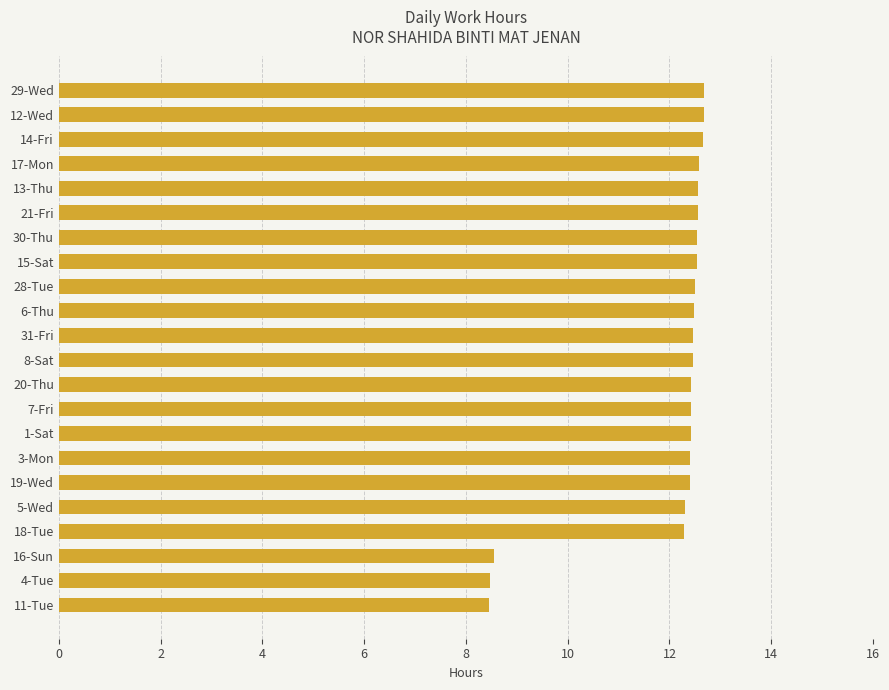

What is the difference between the values at 11-Tue and 8-Sat?

4.0